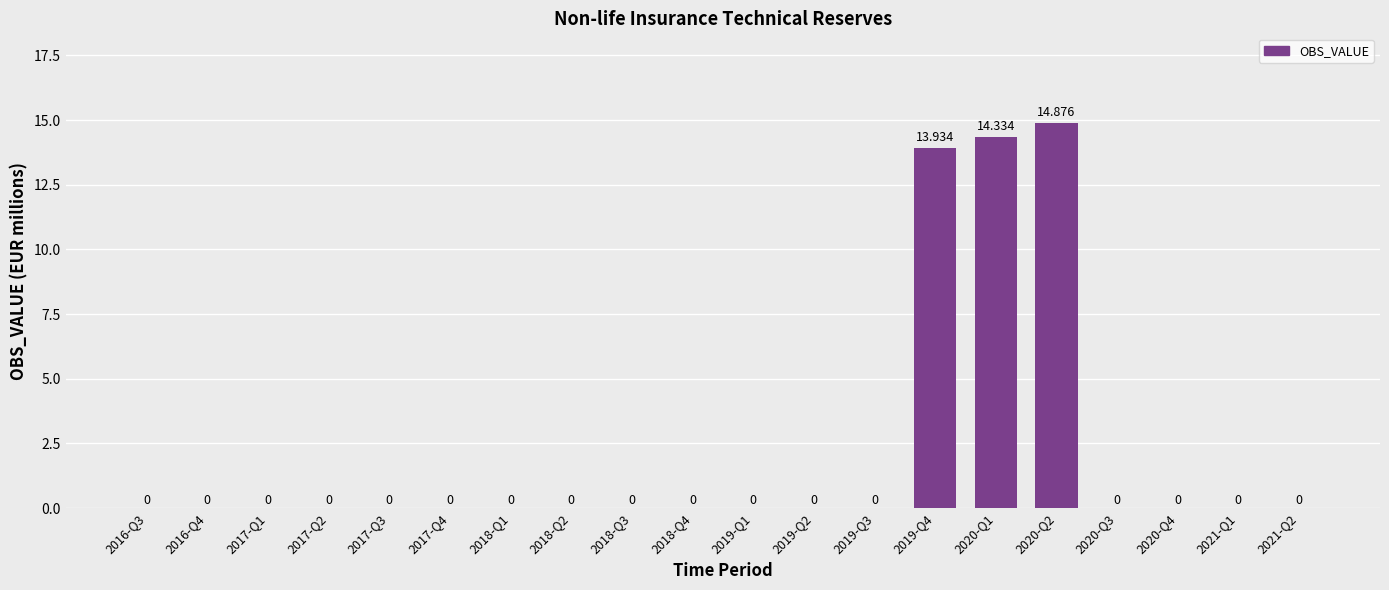

List the labels in order of value, smallest first.

2016-Q3, 2016-Q4, 2017-Q1, 2017-Q2, 2017-Q3, 2017-Q4, 2018-Q1, 2018-Q2, 2018-Q3, 2018-Q4, 2019-Q1, 2019-Q2, 2019-Q3, 2020-Q3, 2020-Q4, 2021-Q1, 2021-Q2, 2019-Q4, 2020-Q1, 2020-Q2